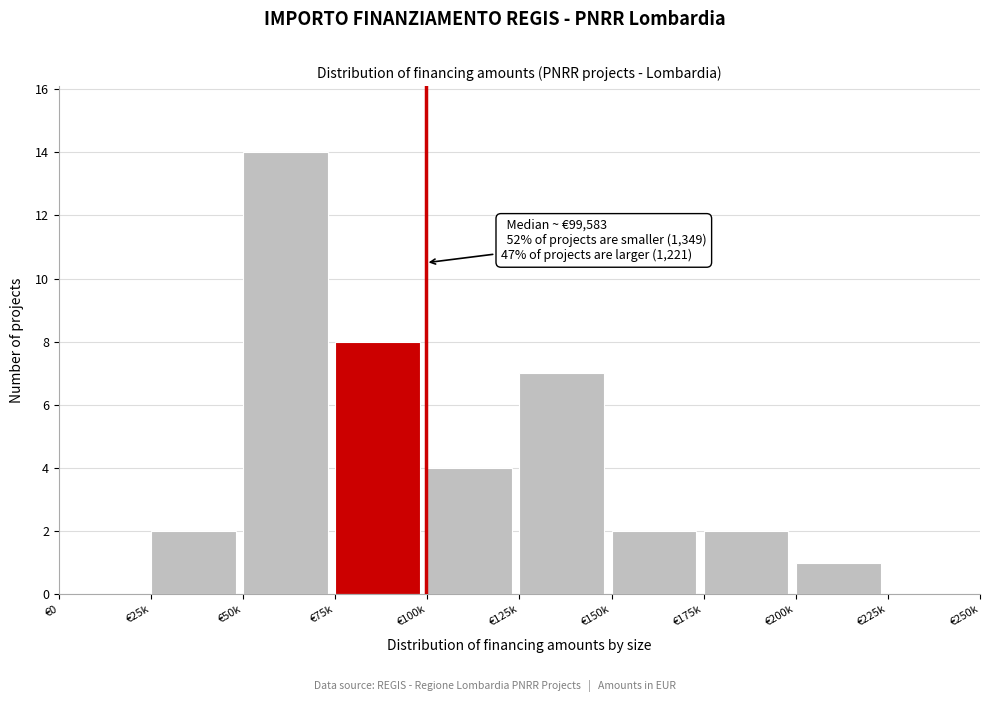

Reading left to right, list all the values displayed in this chart.

€0=0	€25k=2	€50k=14	€75k=8	€100k=4	€125k=7	€150k=2	€175k=2	€200k=1	€225k=0